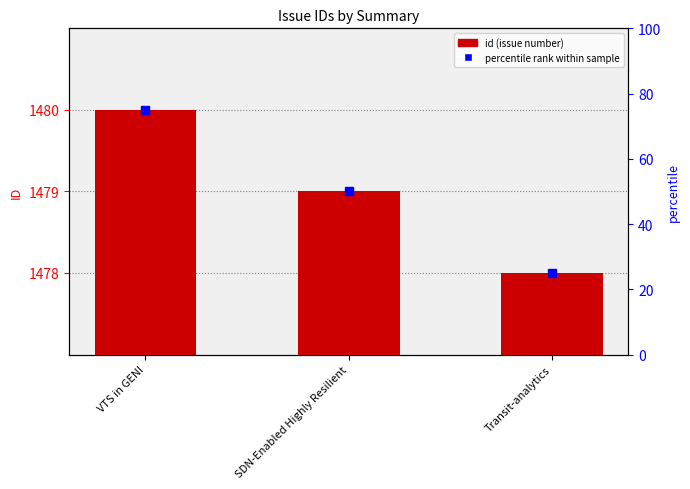

The chart shows a value of 1 at Transit-analytics. True or false?

False